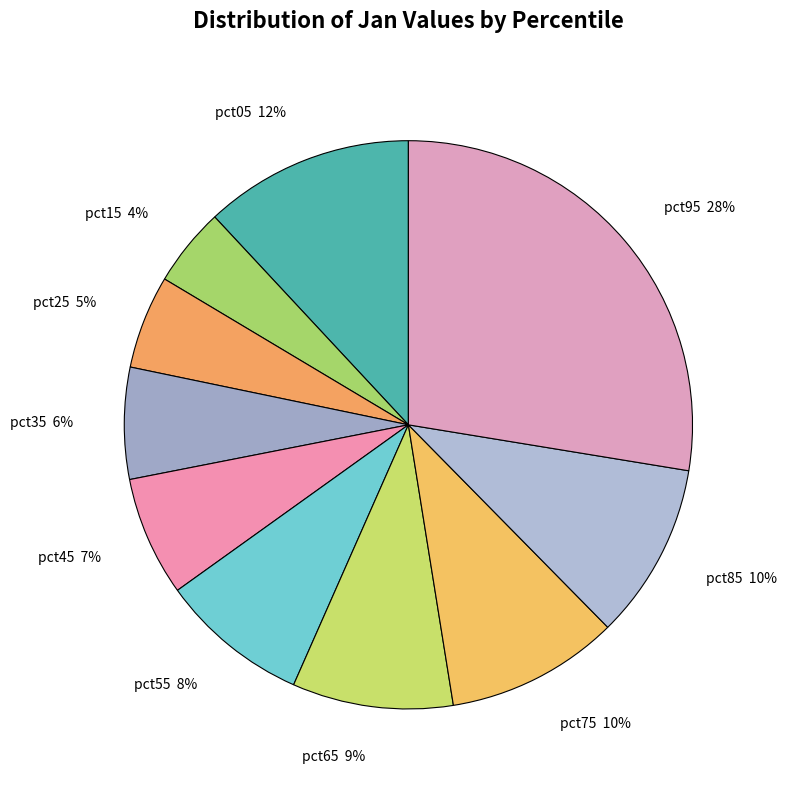

To the nearest percent, what percentage of the pie is pct05 12%?

12%